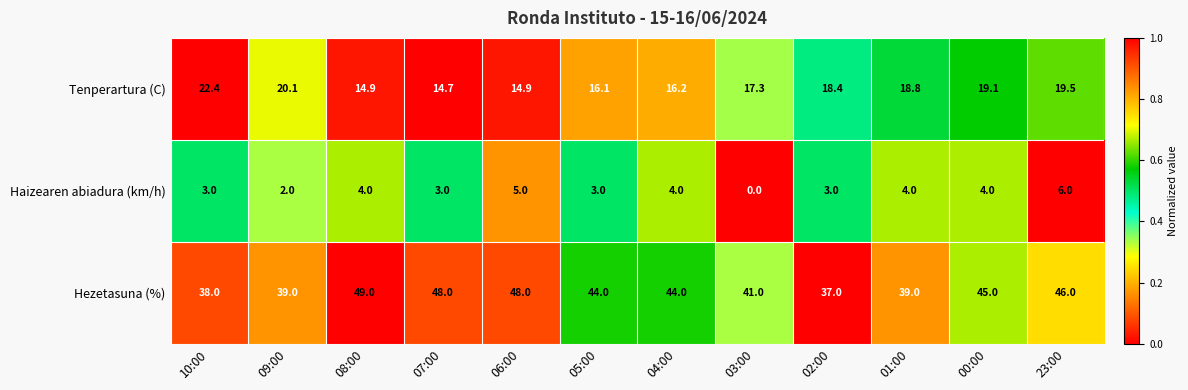

What is the total value across all series at 05:00?

63.1